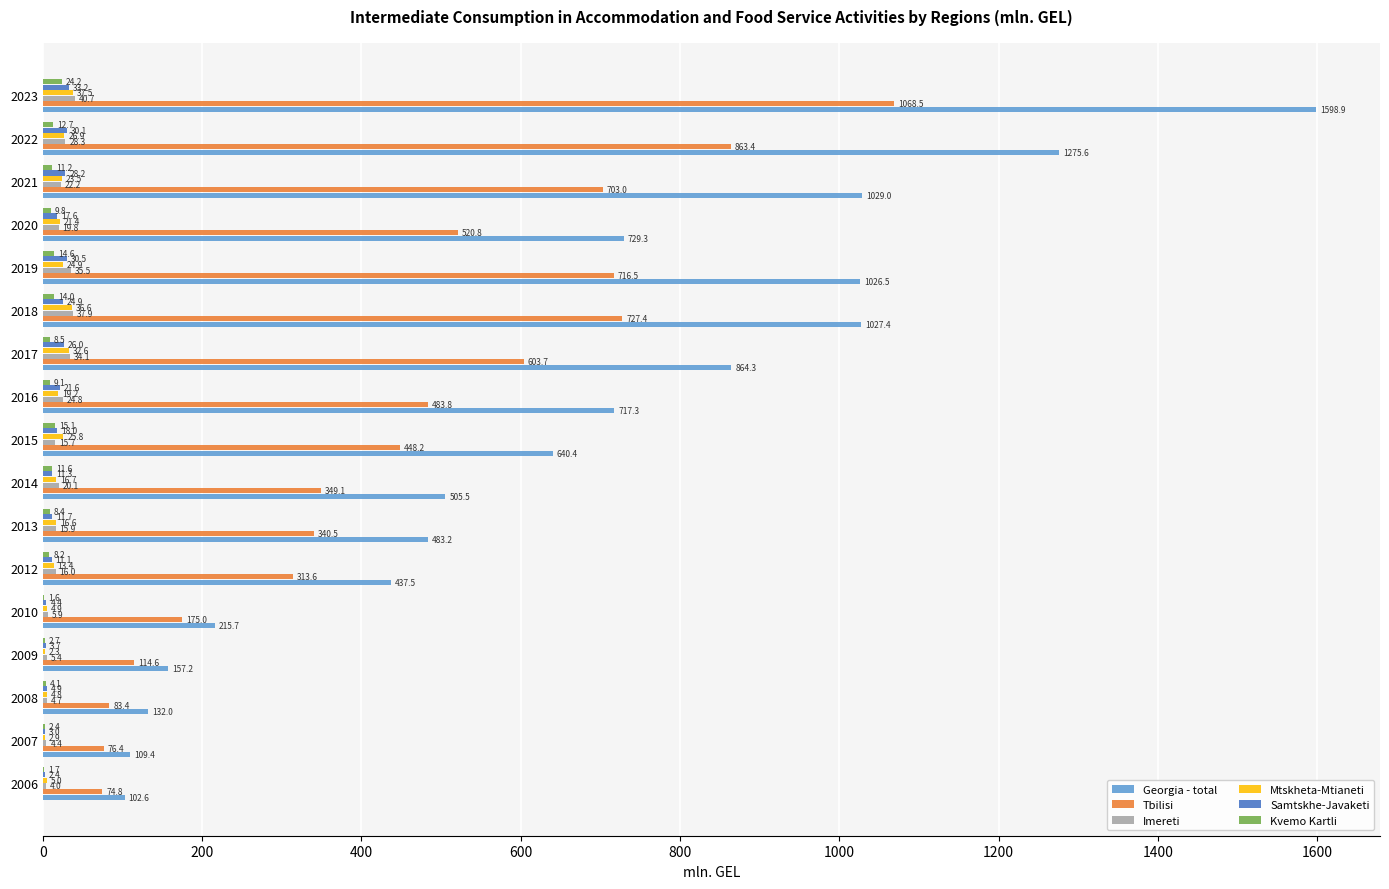

What is the approximate value of Samtskhe-Javaketi at 2018?

24.9